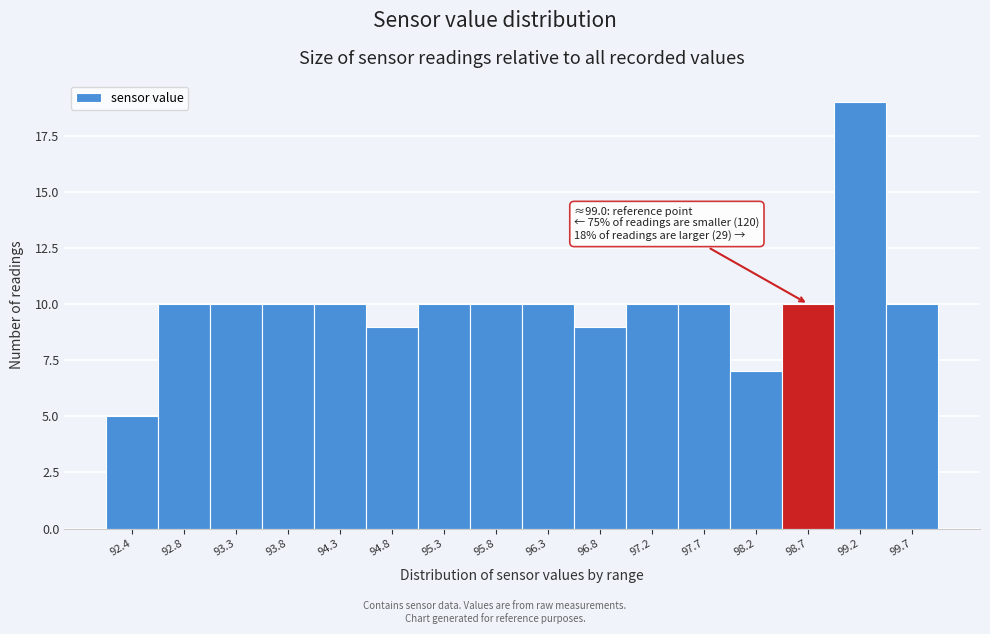

Reading right to left, what are all the values shown in this chart?

10	19	10	7	10	10	9	10	10	10	9	10	10	10	10	5